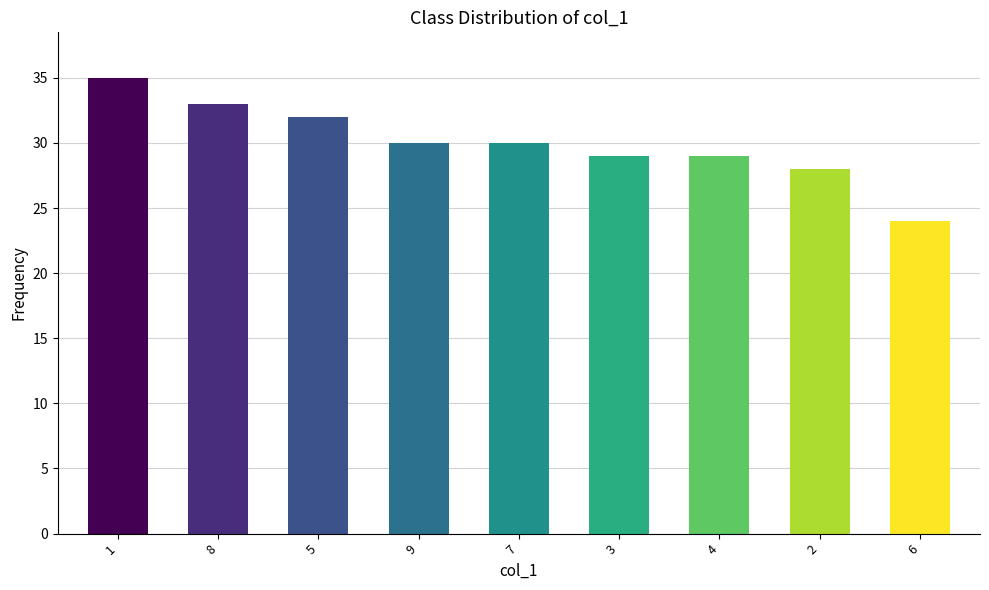

Does the chart contain stacked bars?

No